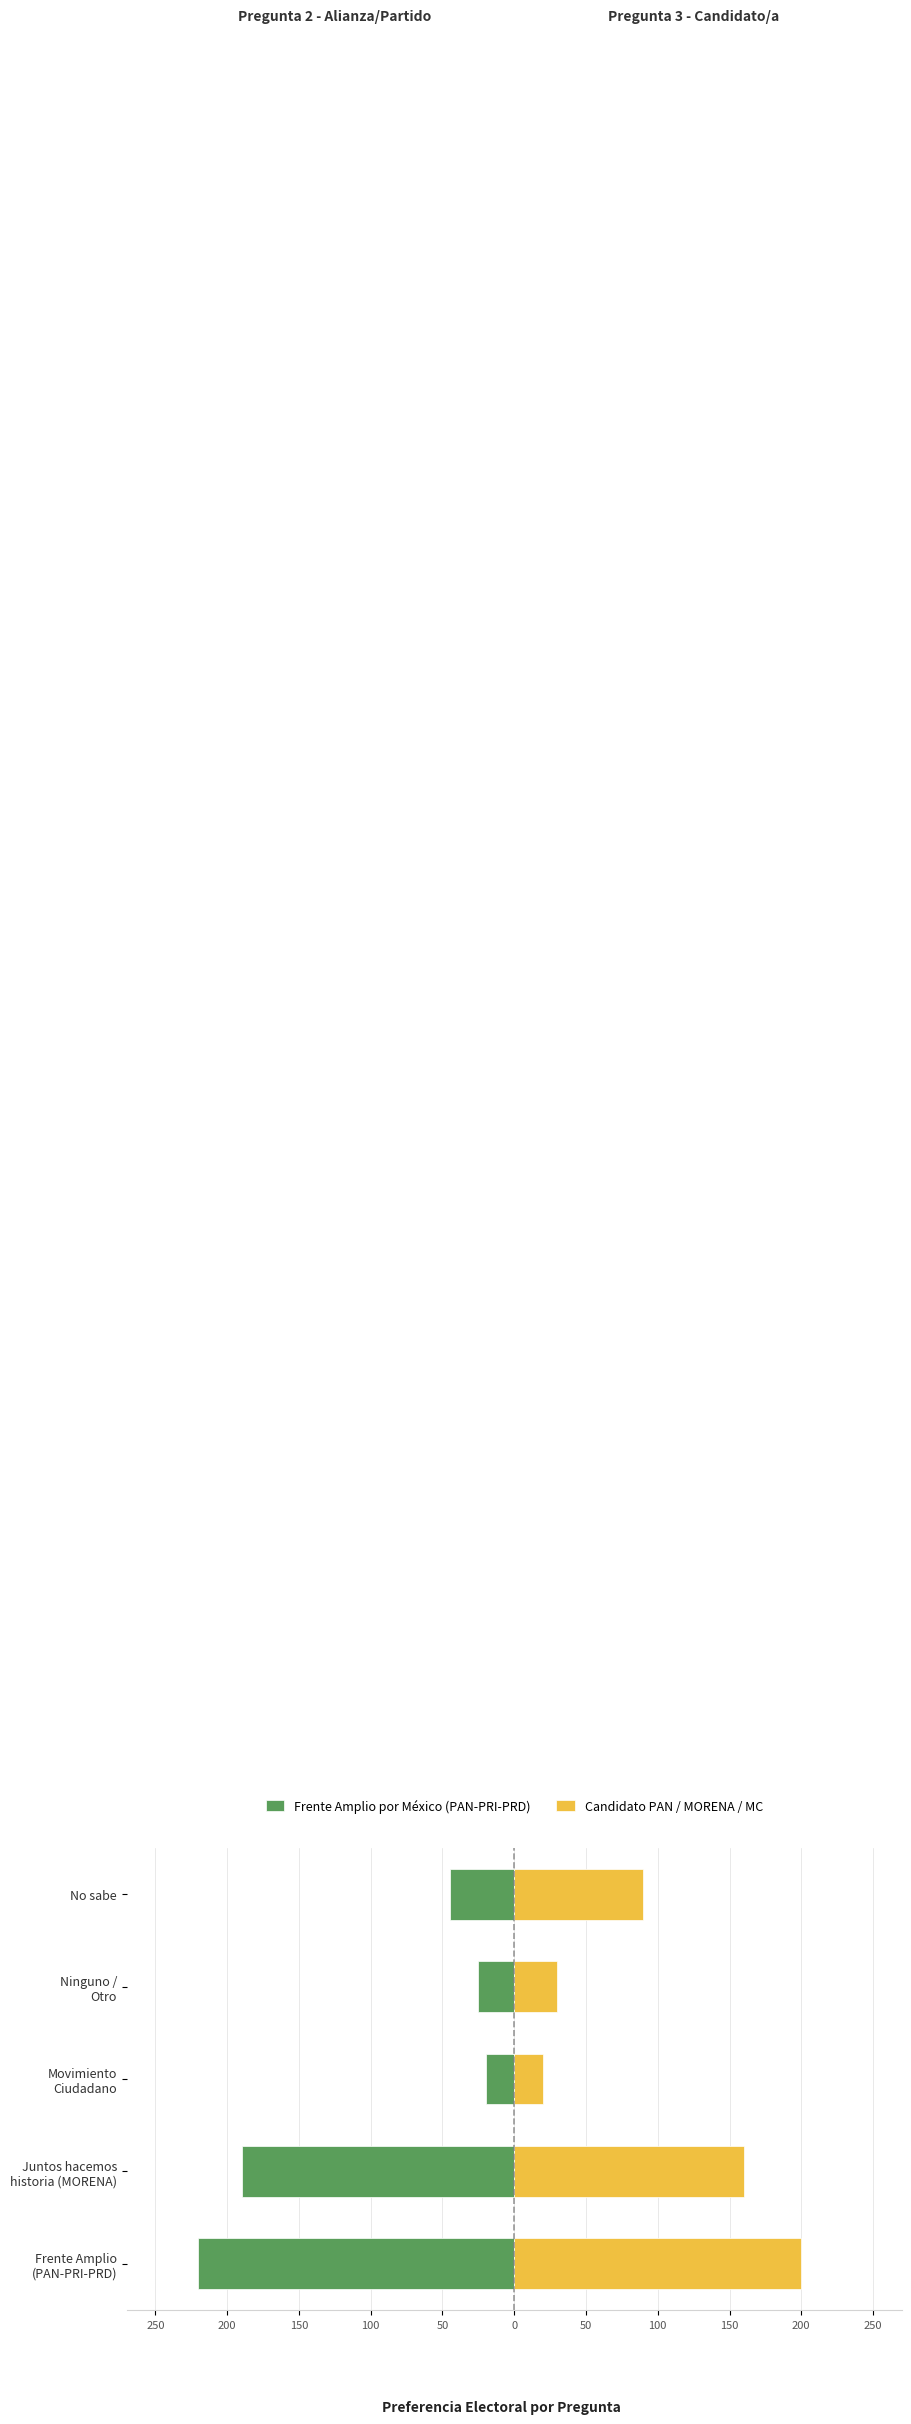

Which series has the largest total across all categories?

Candidato PAN / MORENA / MC